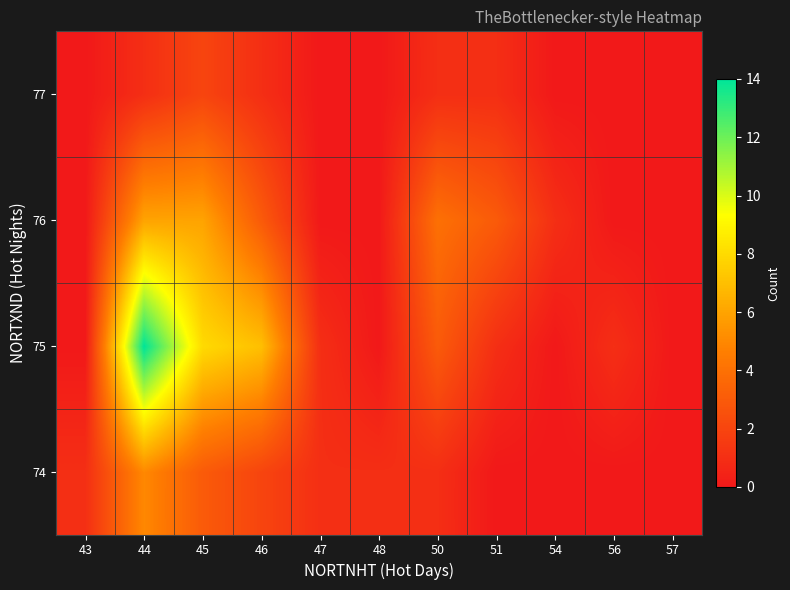

What is the greatest value displayed?

14